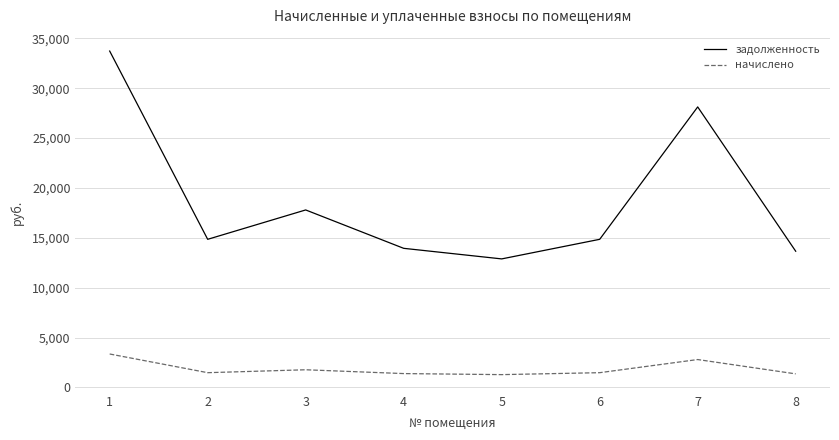

What is the total value across all series at 5?

14165.8